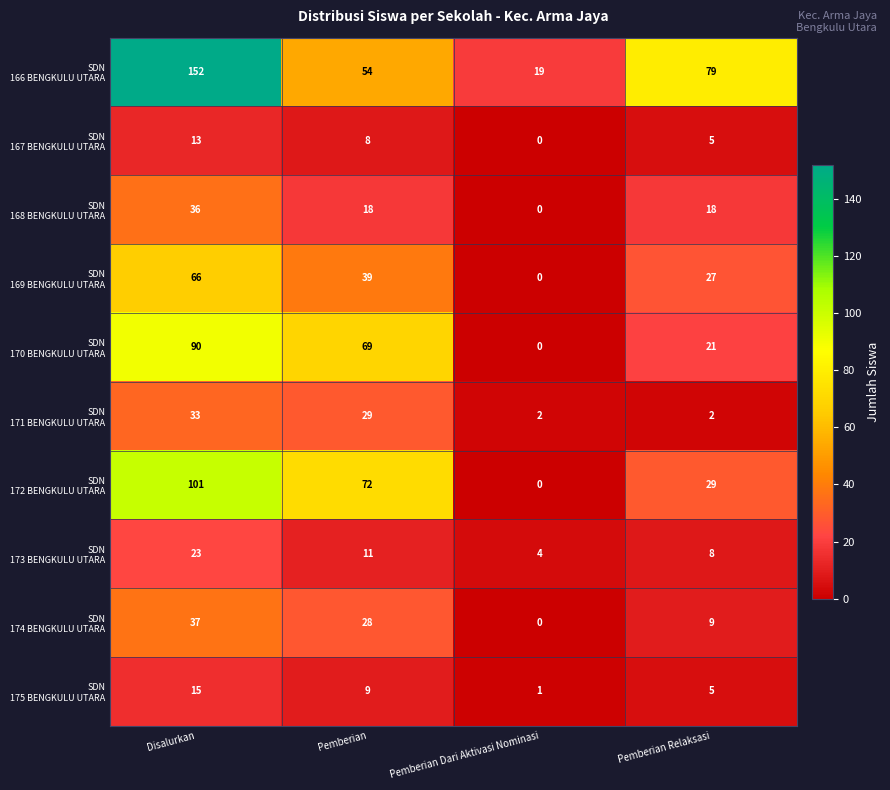

What is the greatest value displayed?

152